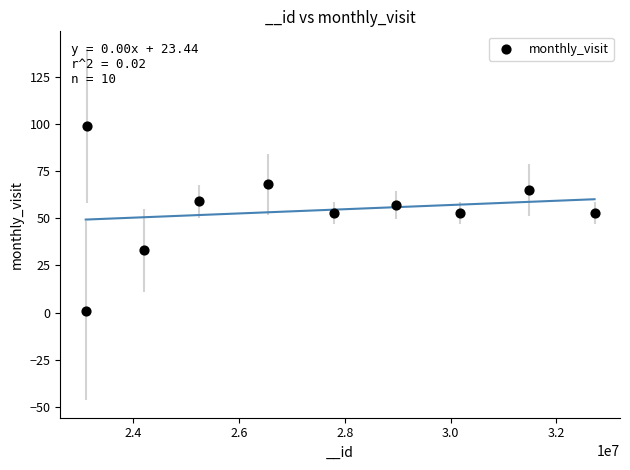

What is the average X value?

27332249